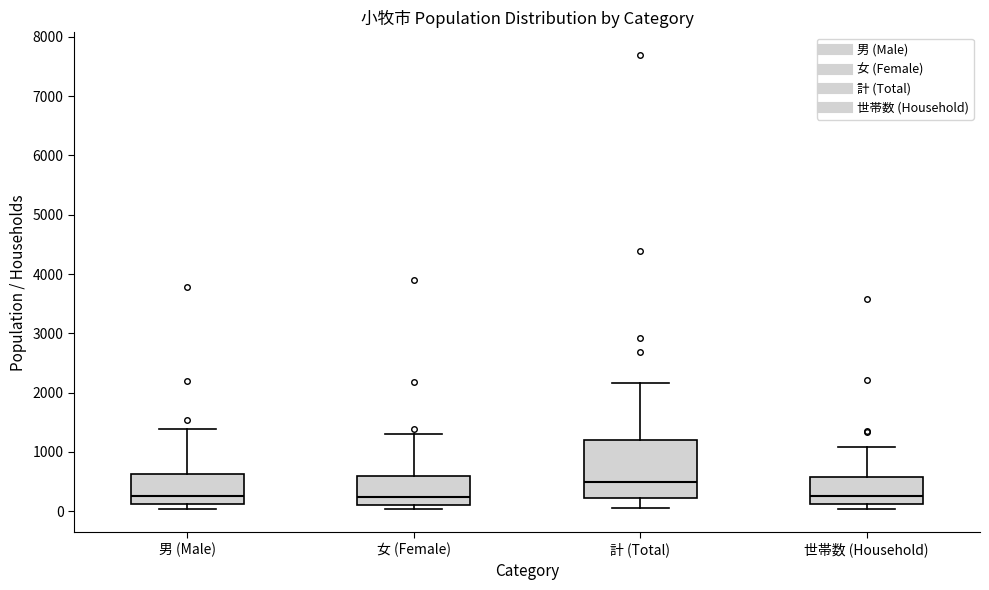

Reading left to right, transcribe this box plot: for each box, give where its median line is, the range the box spans, and where its two whiskers end, as read against the y-axis. The values are not printed on the chart, so give them approximately, as read against the axis.

男 (Male): median 300, box 100 to 600, whiskers 0 to 1400
女 (Female): median 200, box 100 to 600, whiskers 0 to 1300
計 (Total): median 500, box 200 to 1200, whiskers 100 to 2200
世帯数 (Household): median 300, box 100 to 600, whiskers 0 to 1100